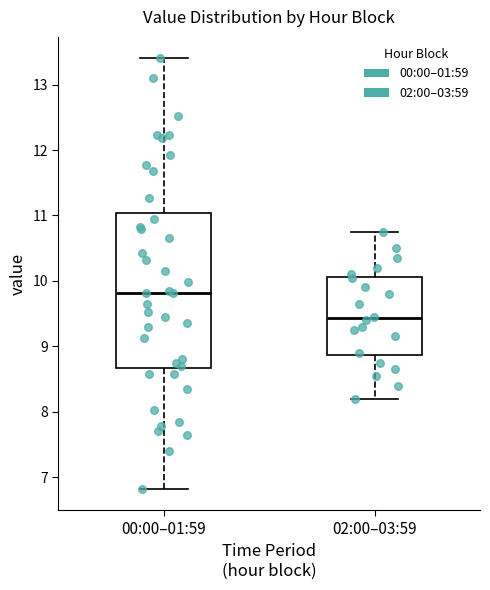

Where is the upper edge of the box for 02:00–03:59 on the y-axis? The values are not printed on the chart, so give them approximately, as read against the axis.

10.1